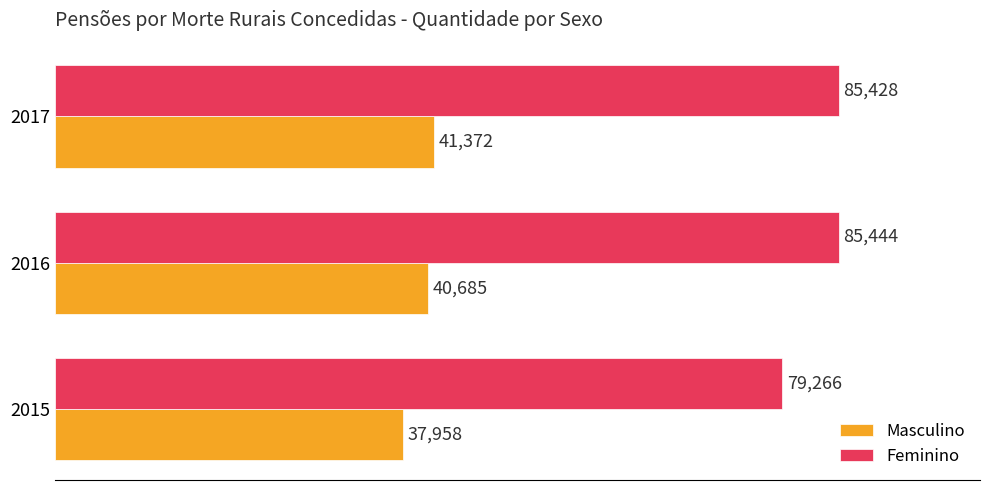

List the series in order of their peak value, highest first.

Feminino, Masculino